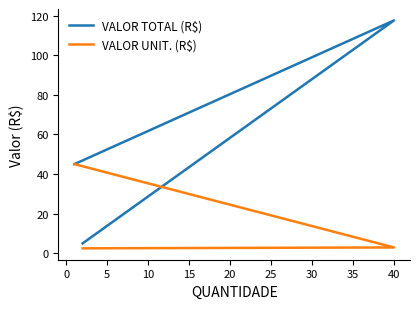

What is the highest value of the VALOR UNIT. (R$) series?

45.0